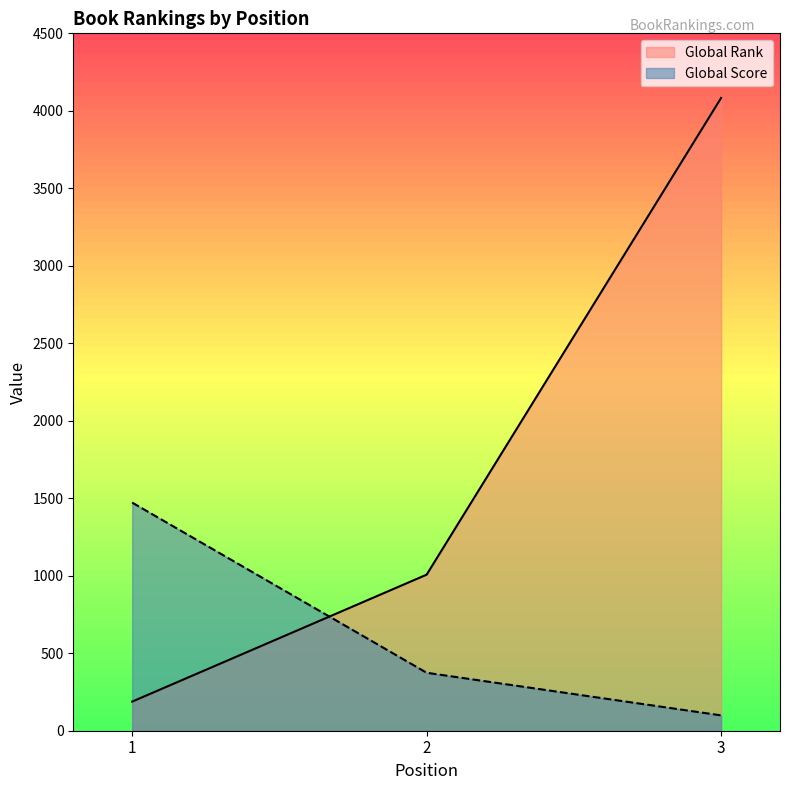

At 1, list the series in order from smallest to largest.

Global Rank, Global Score